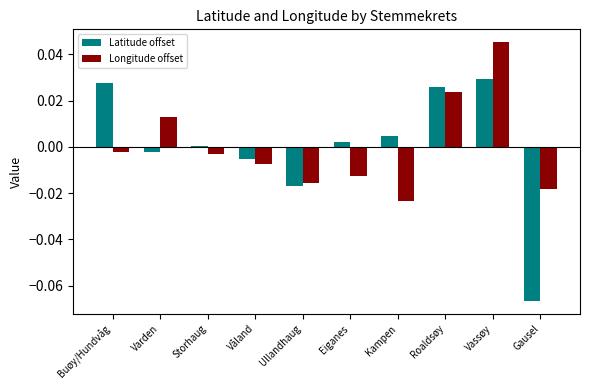

Which series changed the most between Varden and Våland?

Longitude offset